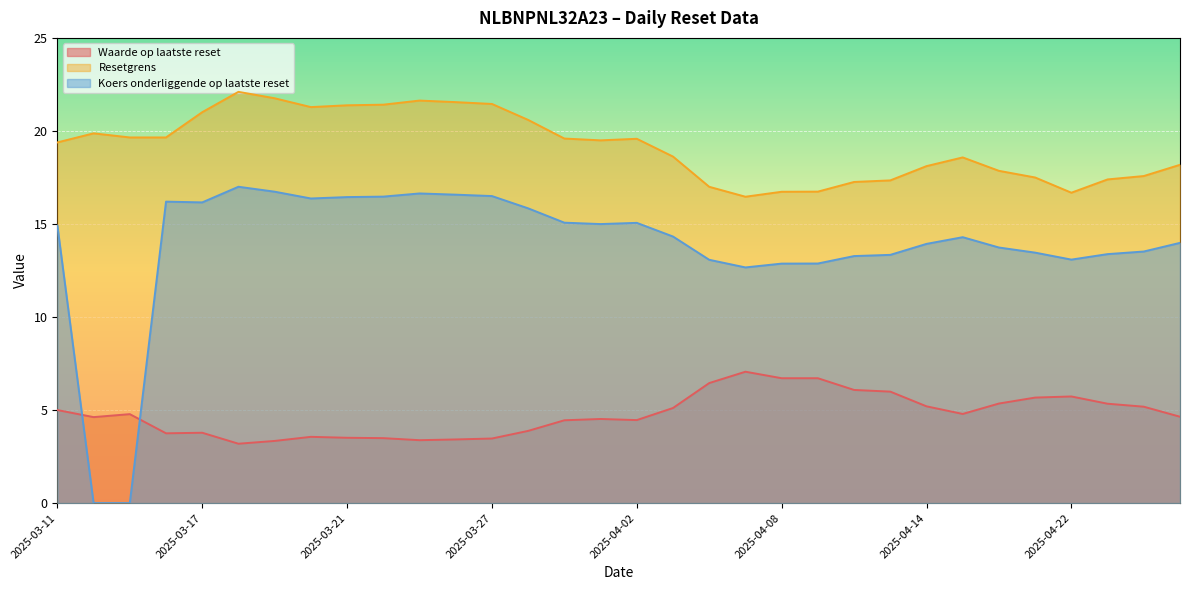

The value of Waarde op laatste reset at 2025-04-02 is 6.8. True or false?

False